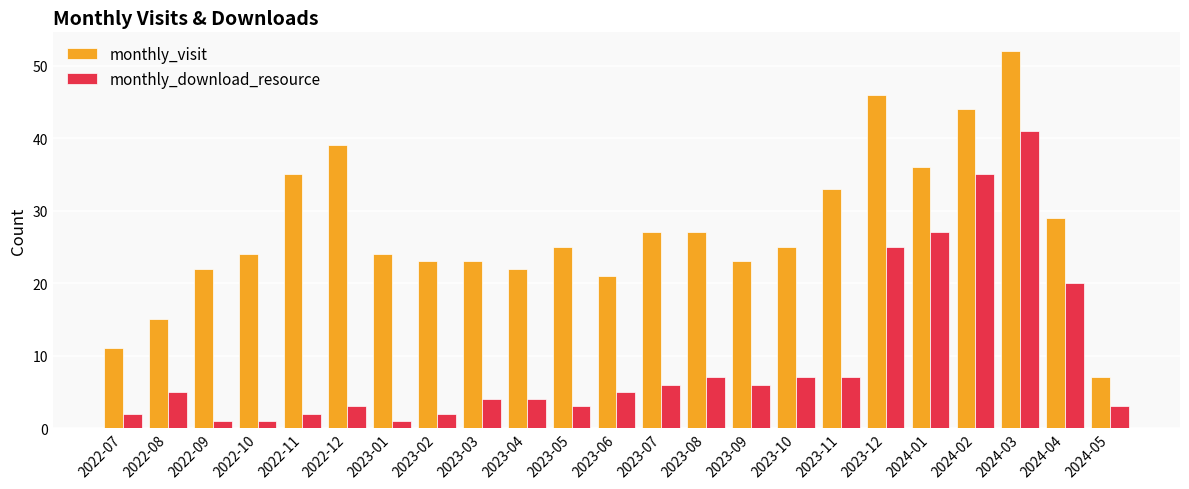

Which series has the widest spread of values?

monthly_visit